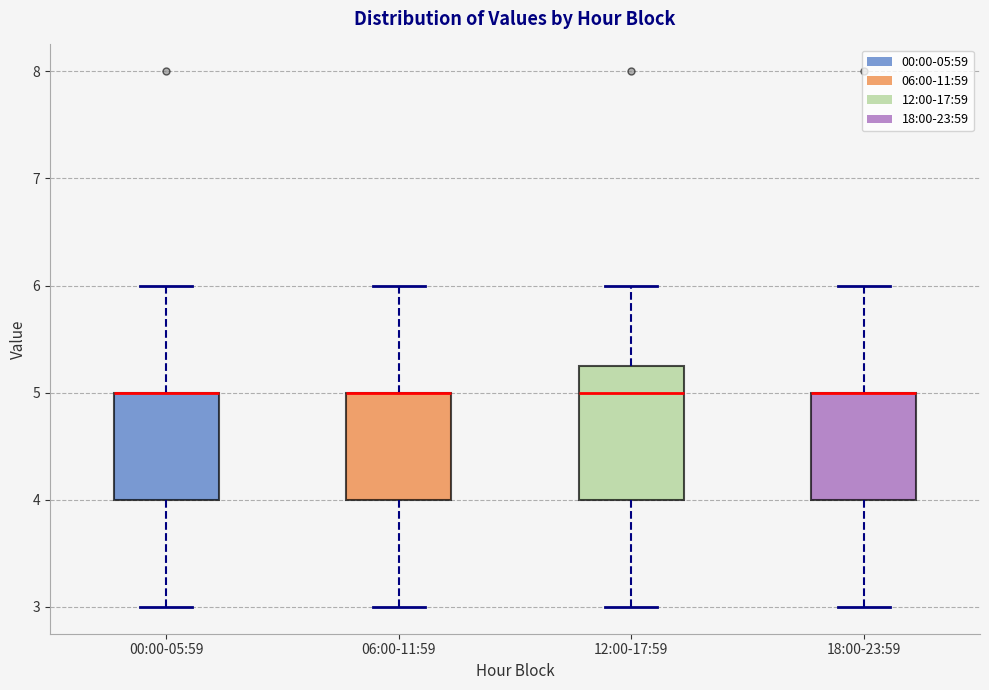

Which box is the tallest, from its lower edge to its upper edge?

12:00-17:59